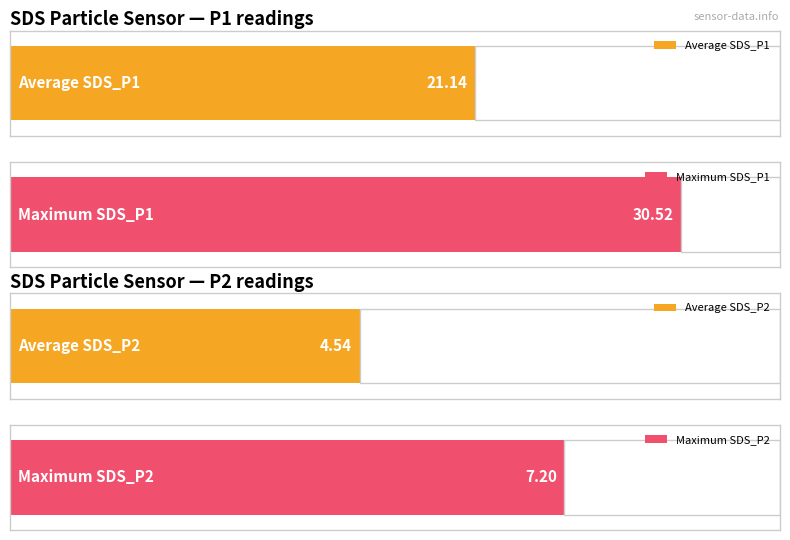

True or false: SDS_P1 has a value of 8.9 at -40.

False